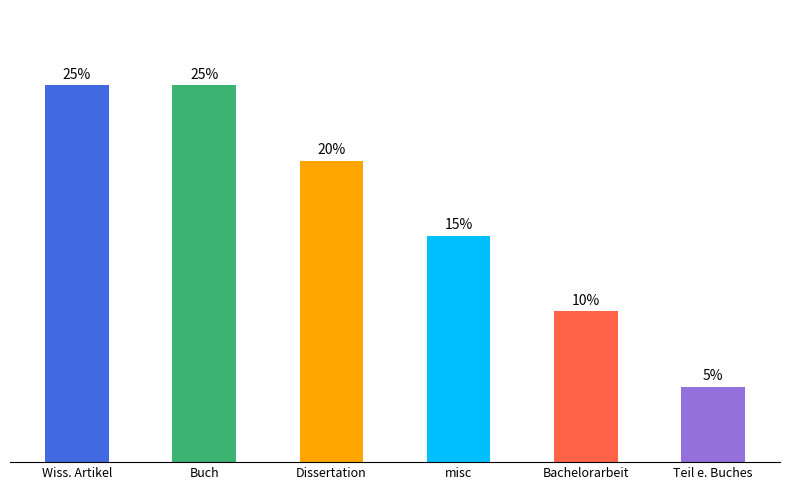

How many data points does each series have?

6